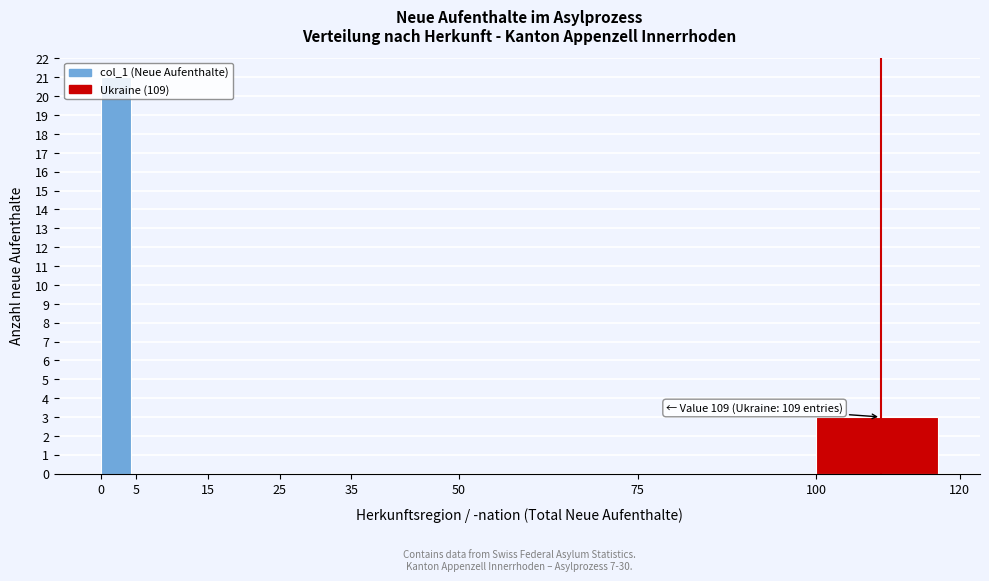

Which range on the x-axis has the tallest bar?

0 to 5